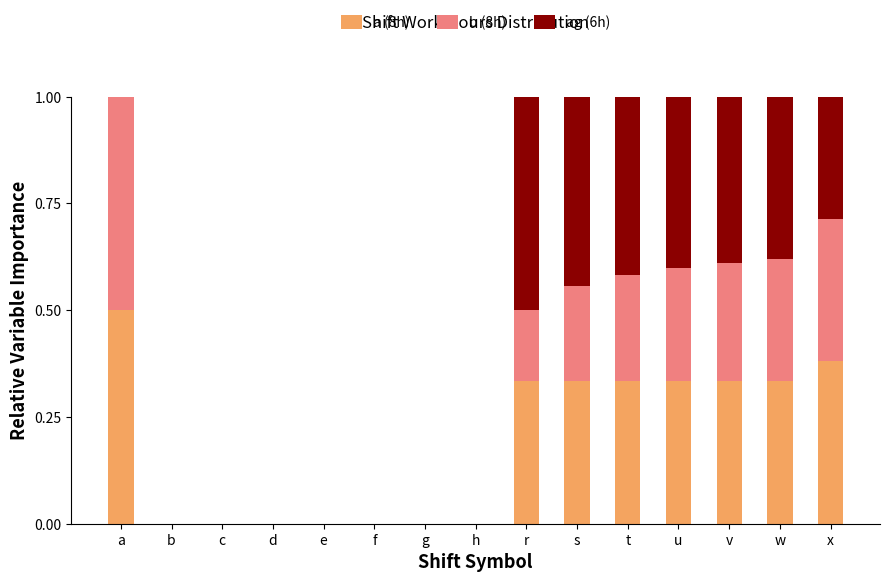

The a (8h) series shows 0.0 at d. True or false?

True